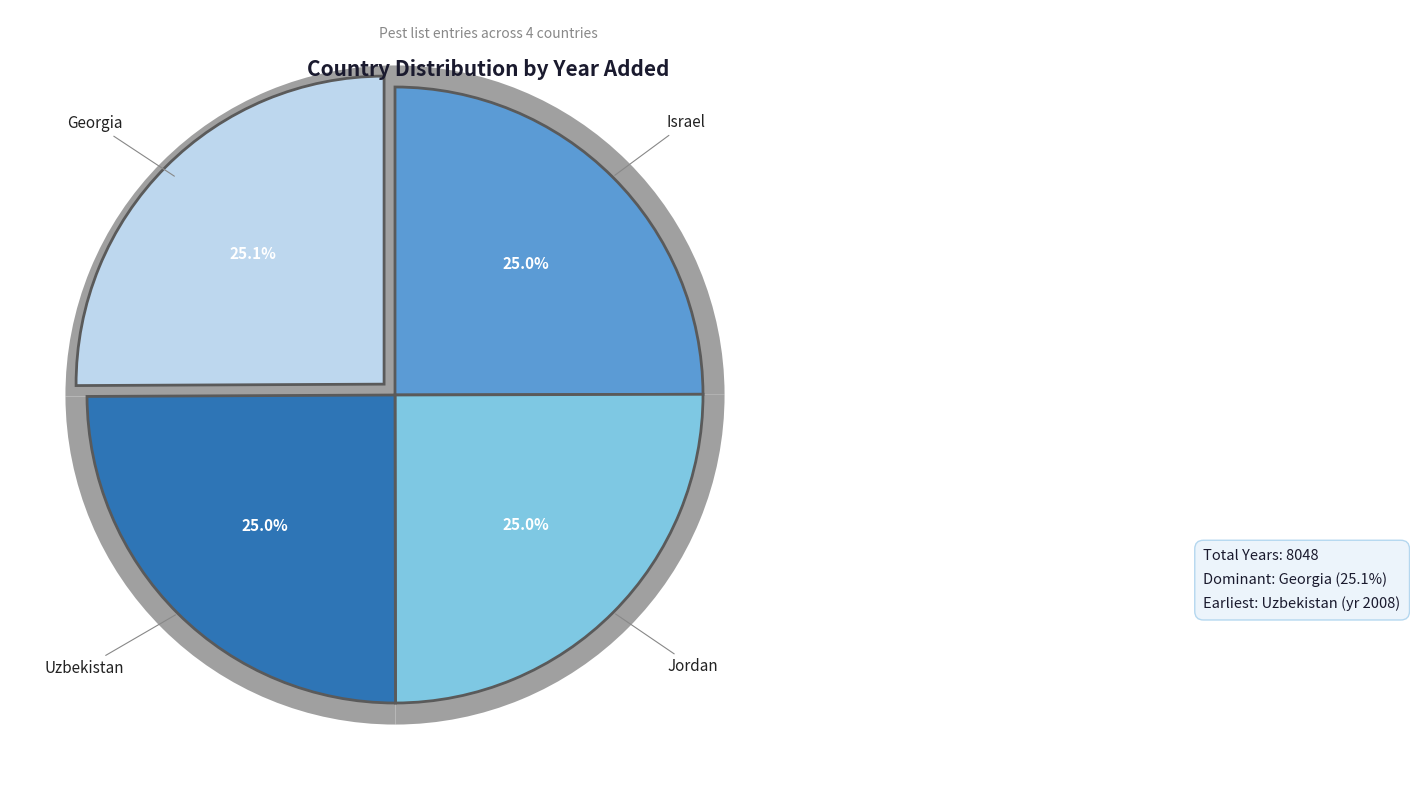

What is the smallest slice in the pie chart?

Uzbekistan